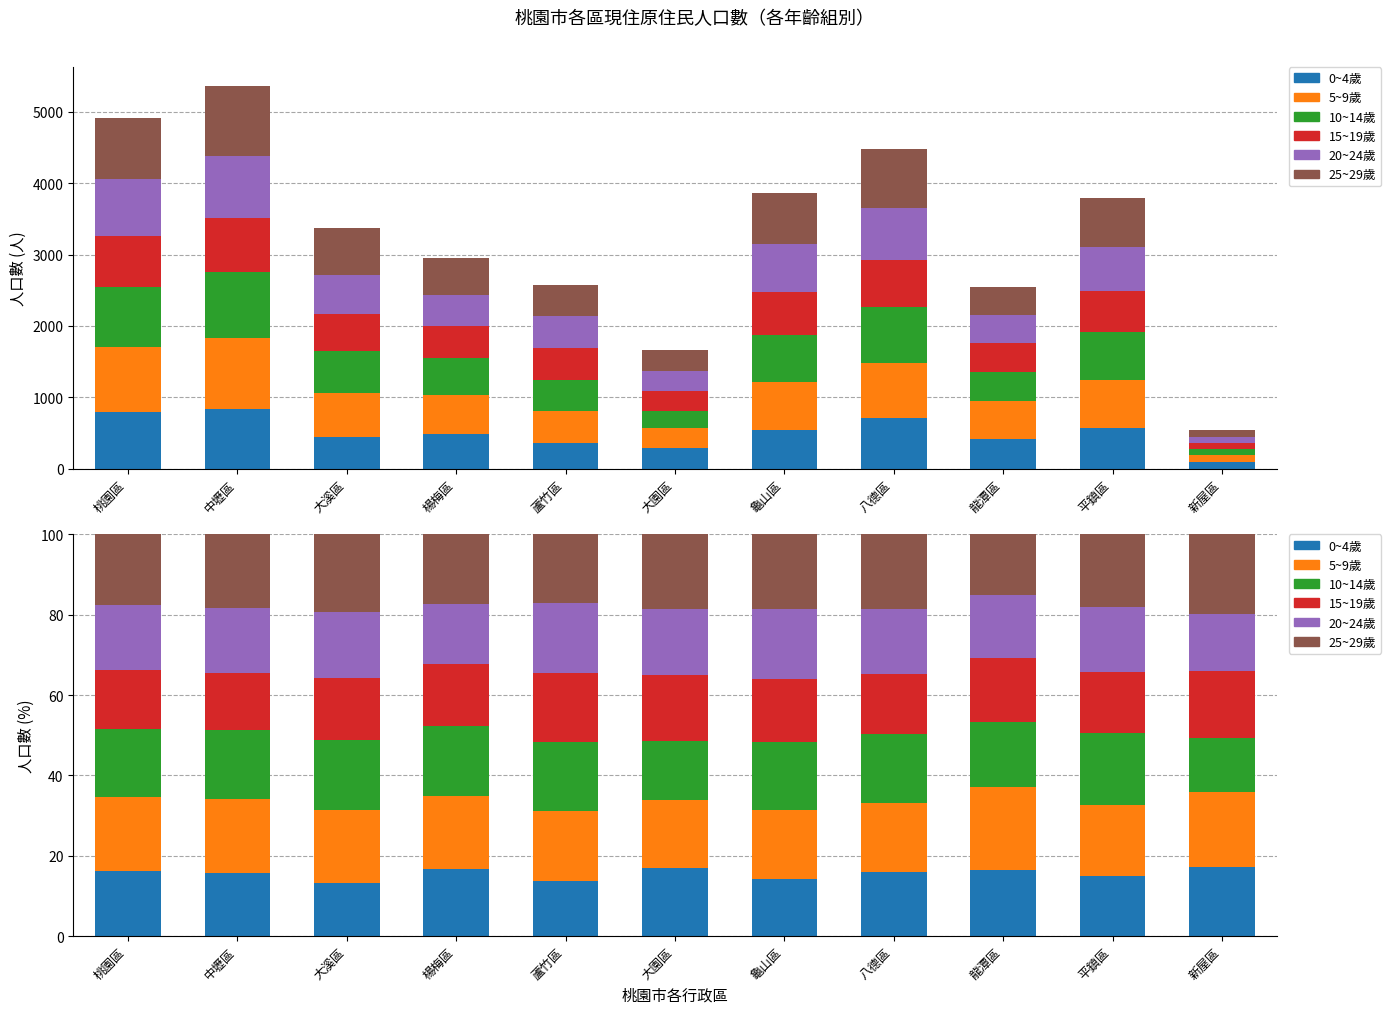

Is the value of 20~24歲 at 蘆竹區 greater than the value of 5~9歲 at 平鎮區?

No